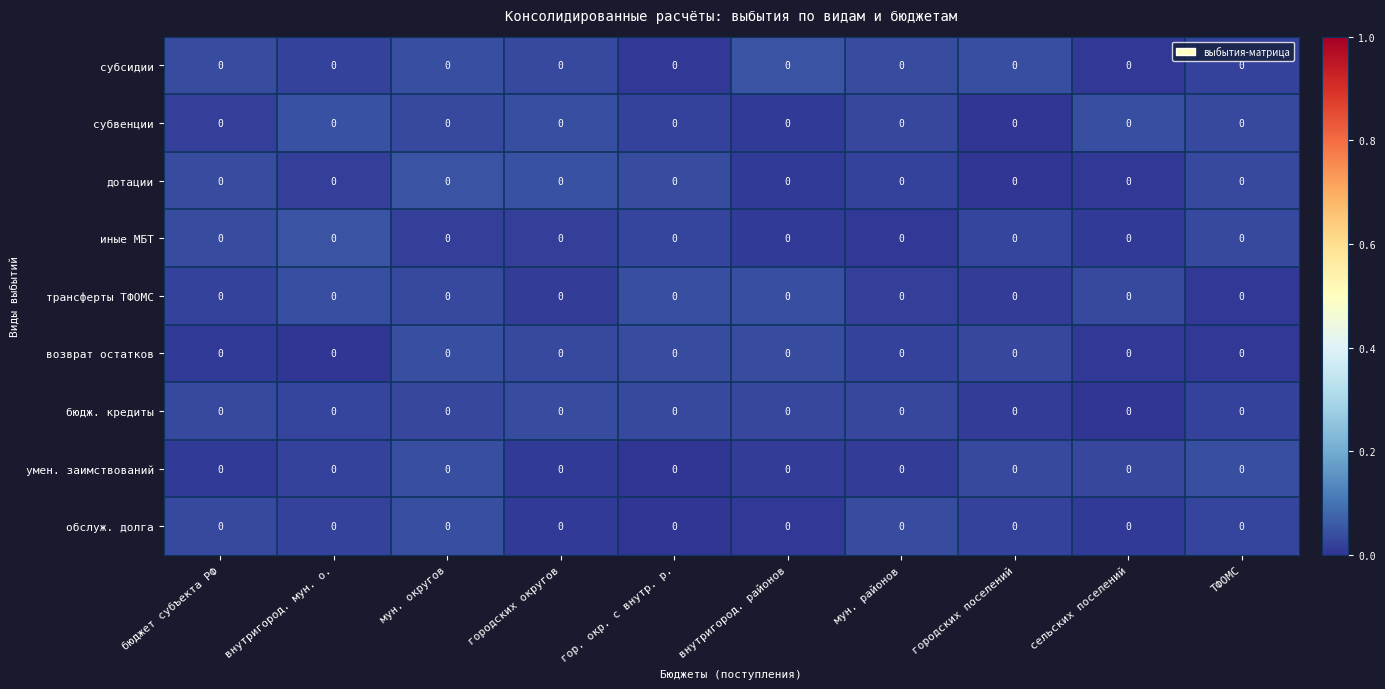

At мун. округов, list the series in order from largest to smallest.

дотации, субсидии, умен. заимствований, обслуж. долга, возврат остатков, трансферты ТФОМС, субвенции, бюдж. кредиты, иные МБТ